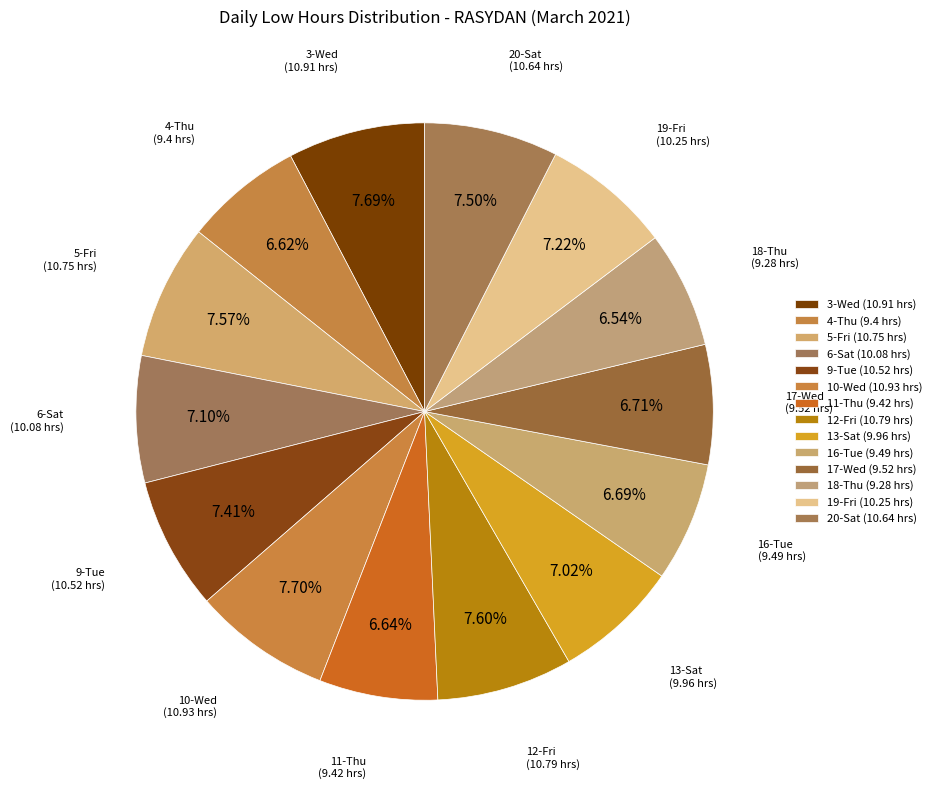

Count the number of slices in the pie.

14